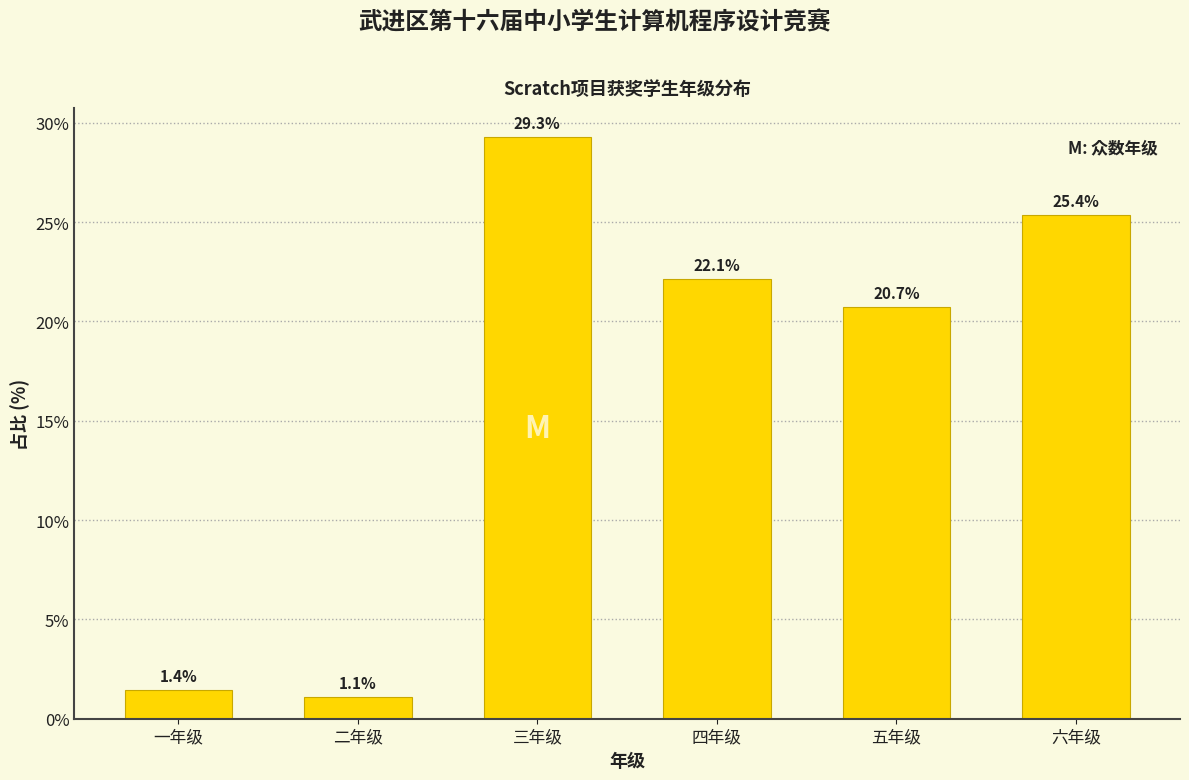

Reading left to right, extract all data points from this chart.

1.4	1.1	29.3	22.1	20.7	25.4